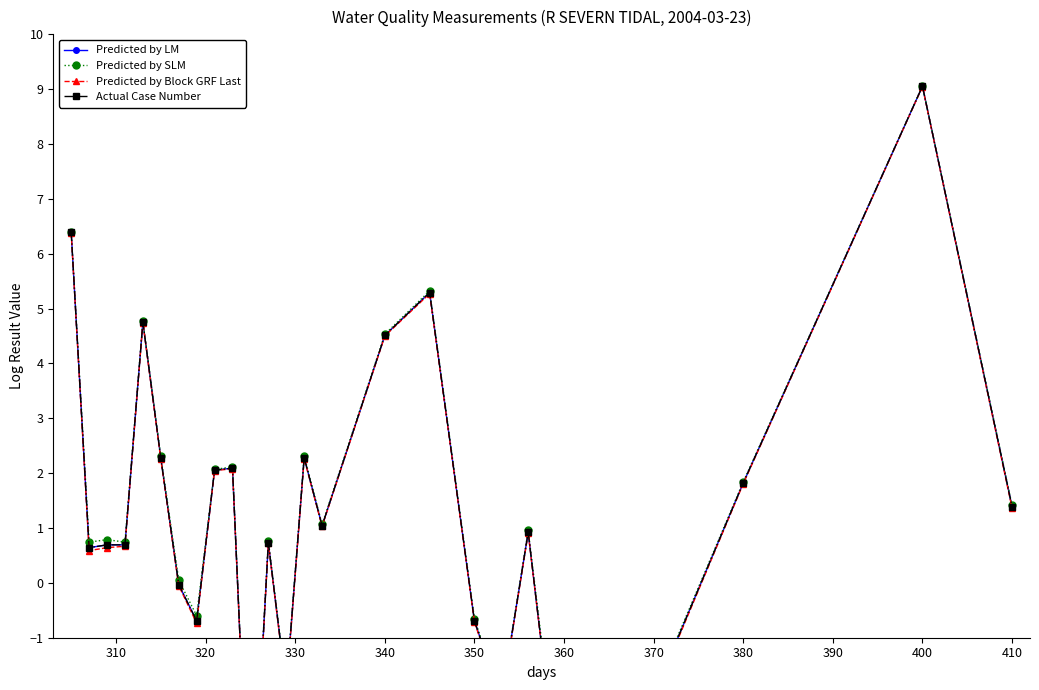

True or false: Predicted by Block GRF Last has a value of 7.7 at 340.

False